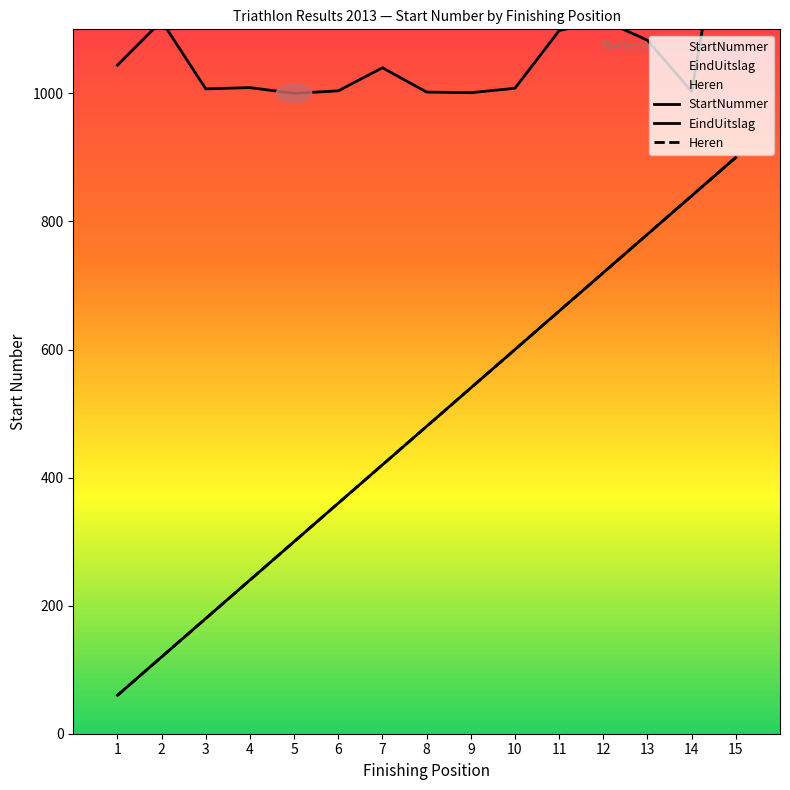

What is the sum of all Avg StartNummer values?

15929